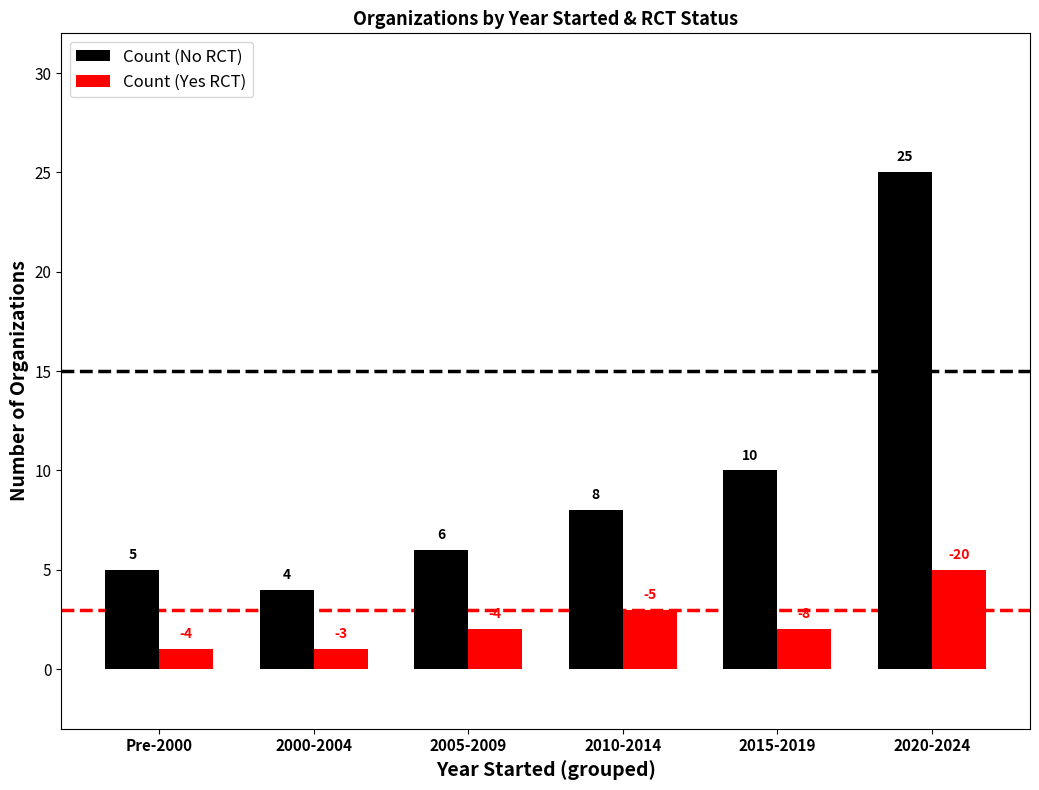

True or false: Count (Yes RCT) has a value of 3 at 2010-2014.

True